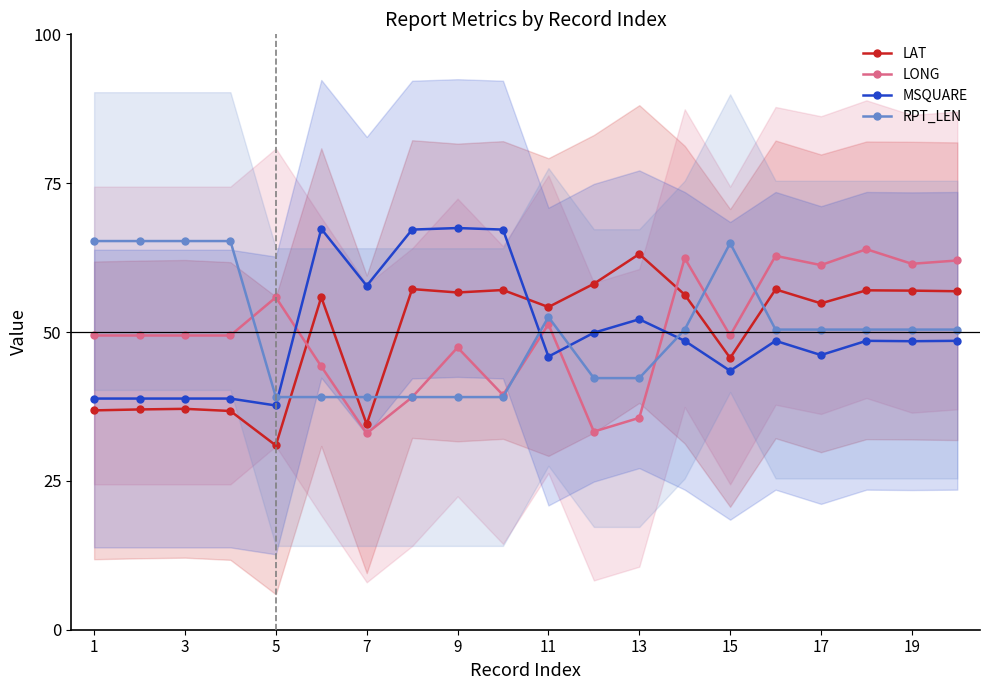

What is the minimum value for LAT?

31.0